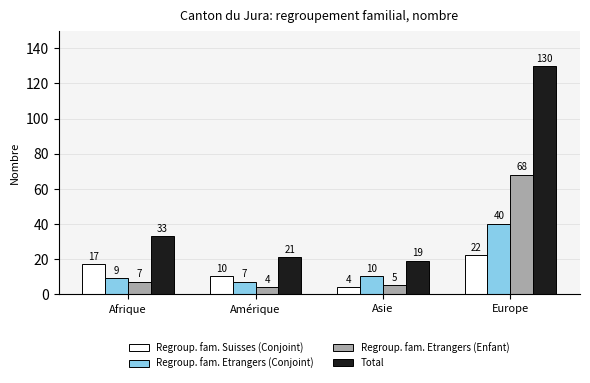

What is the maximum value for Regroup. fam. Etrangers (Enfant)?

68